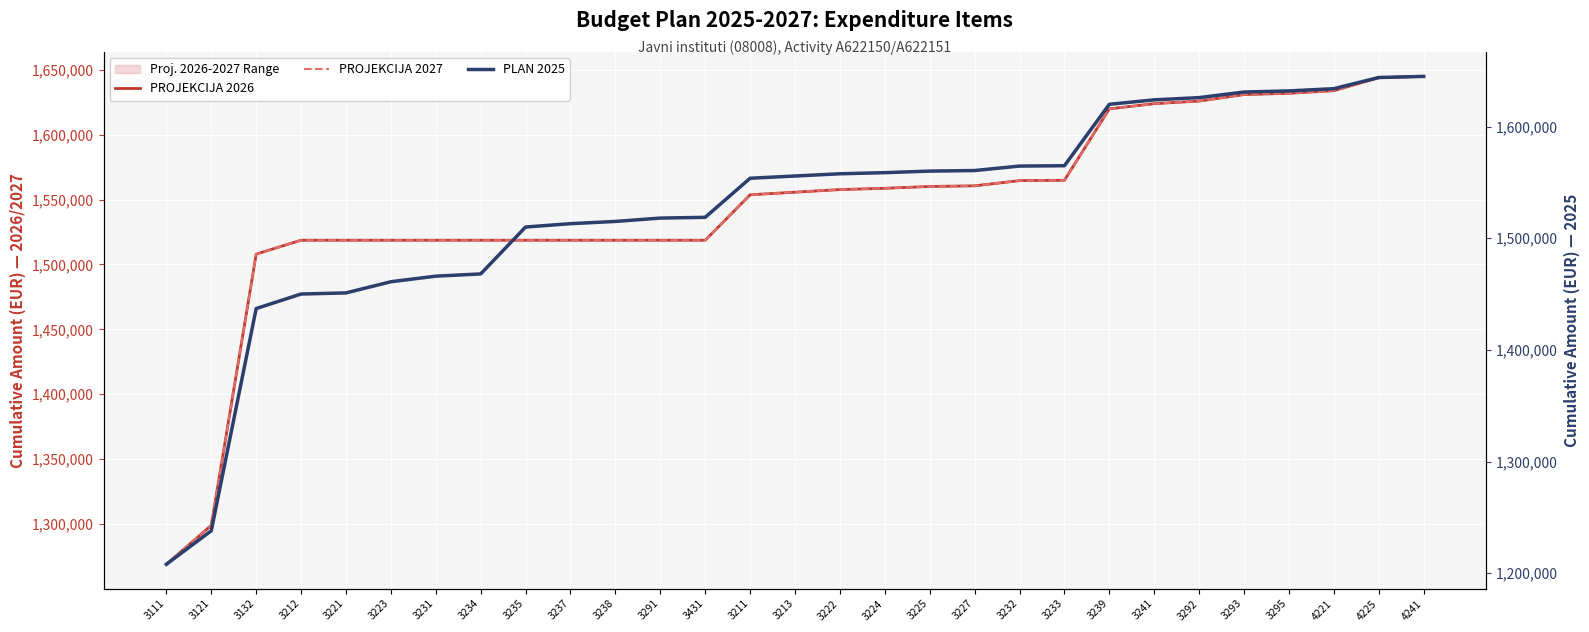

Which label corresponds to the largest value in the chart?

4241